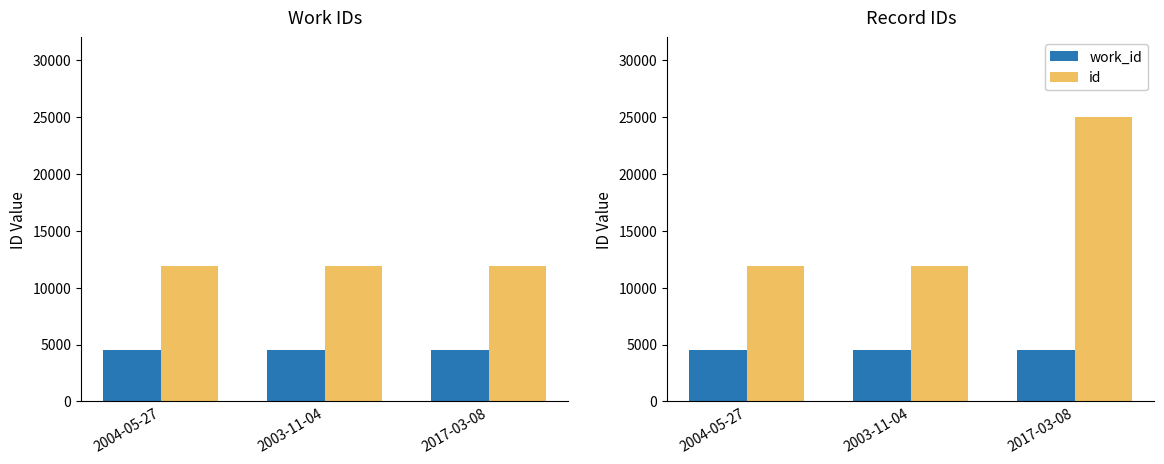

At how many categories does at least one series exceed 20916?

1